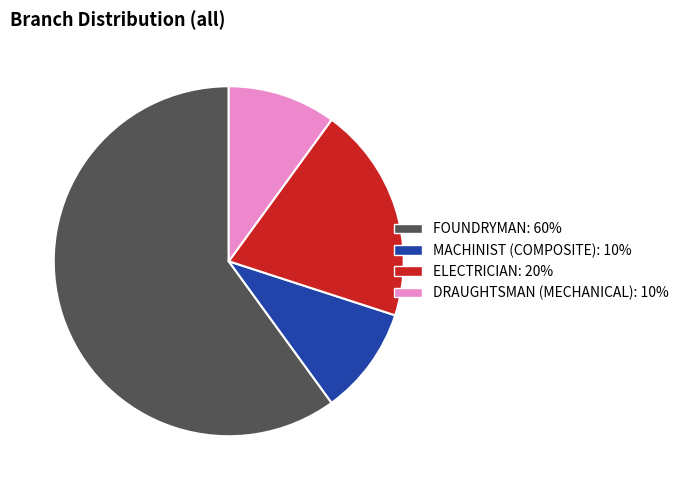

Is the sum of ELECTRICIAN and MACHINIST (COMPOSITE) greater than half?

No